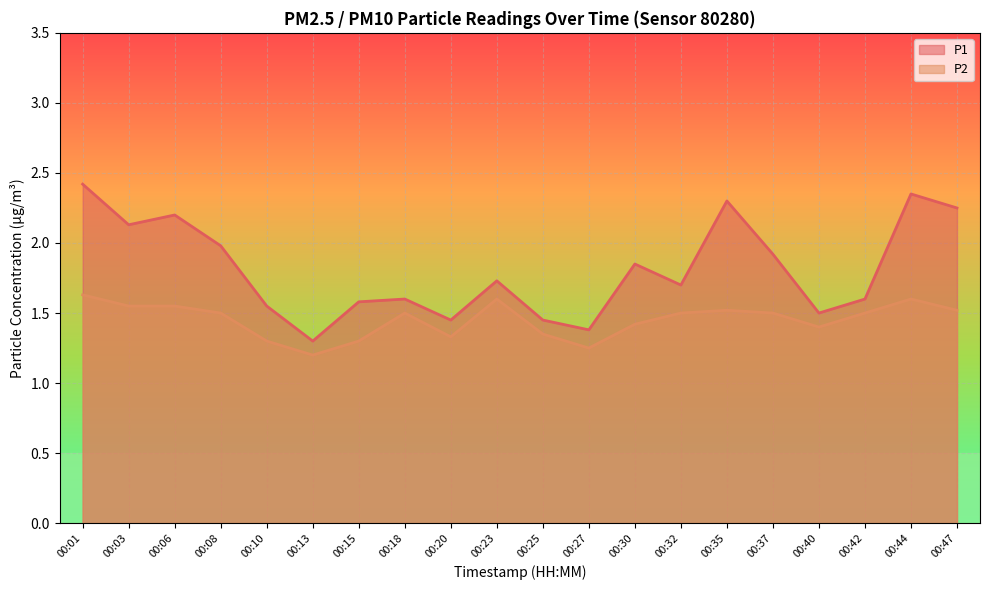

How many interior local peaks does the P2 series have?

4